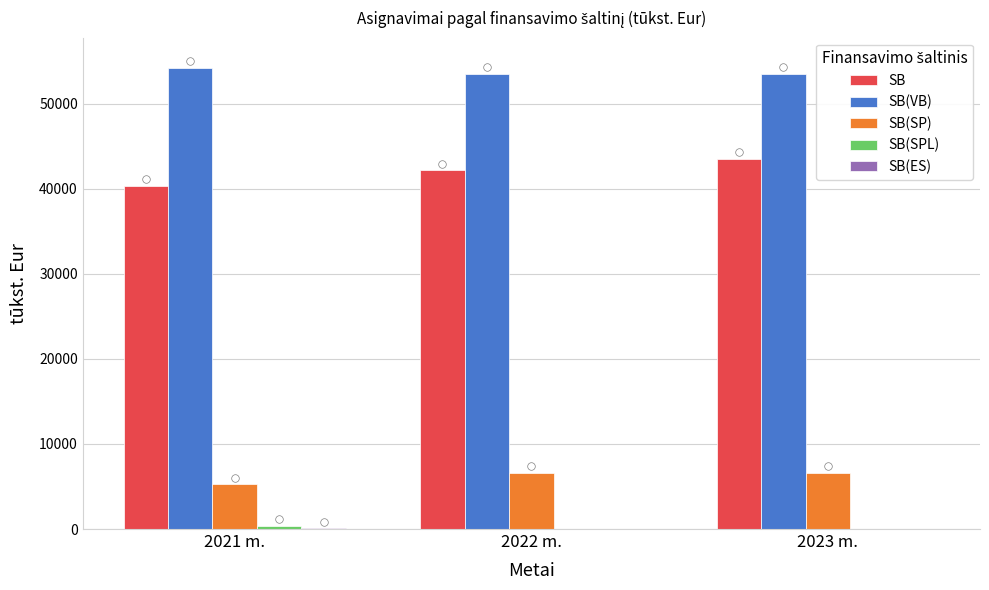

Which series reaches the minimum Y coordinate?

SB(SPL)